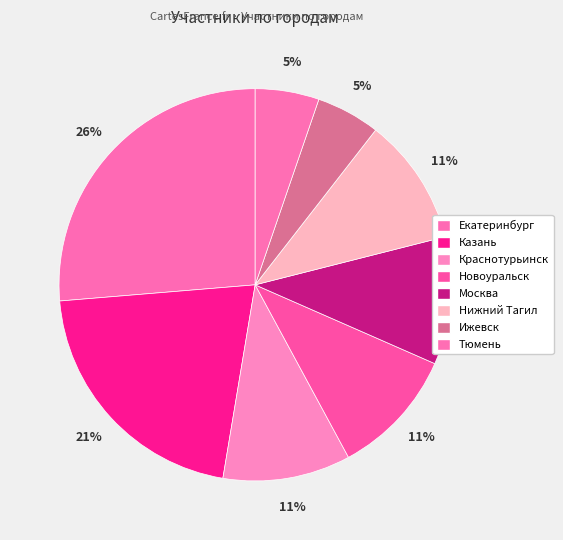

What portion of the pie excludes Екатеринбург?

73.7%